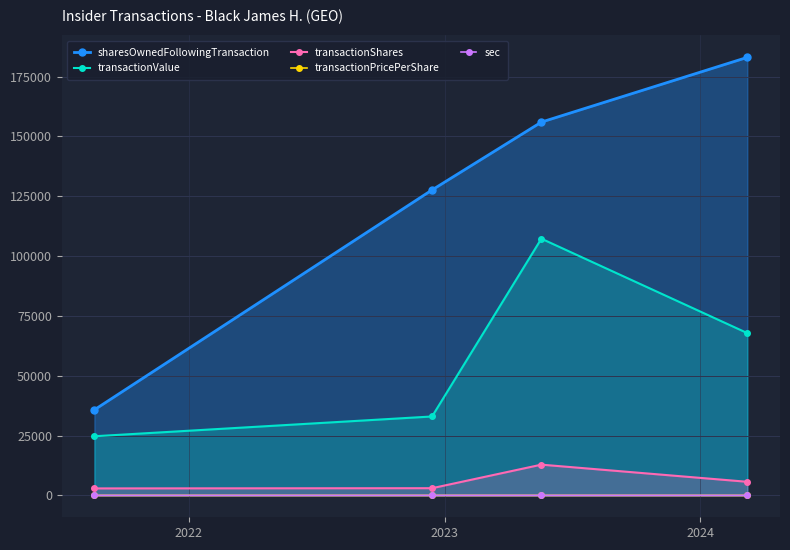

Which series has the largest total across all categories?

sharesOwnedFollowingTransaction